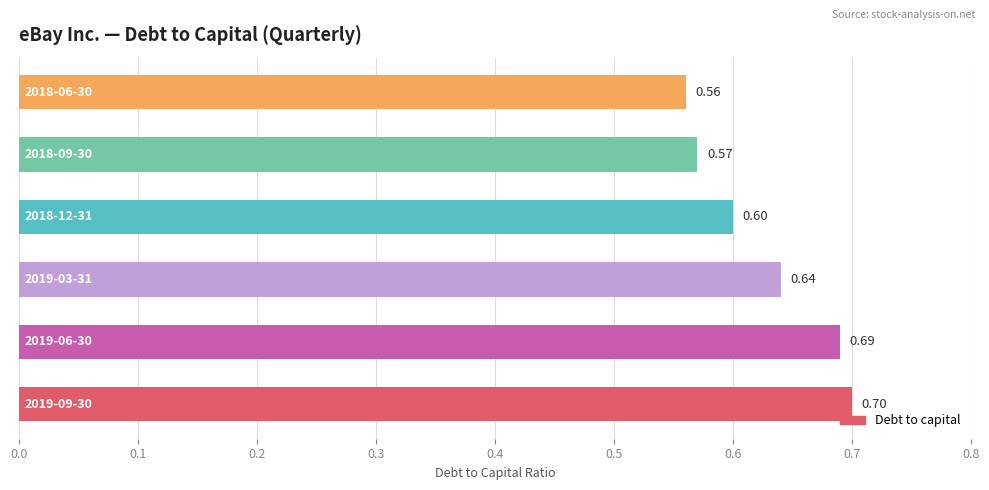

What is the average value?

0.6